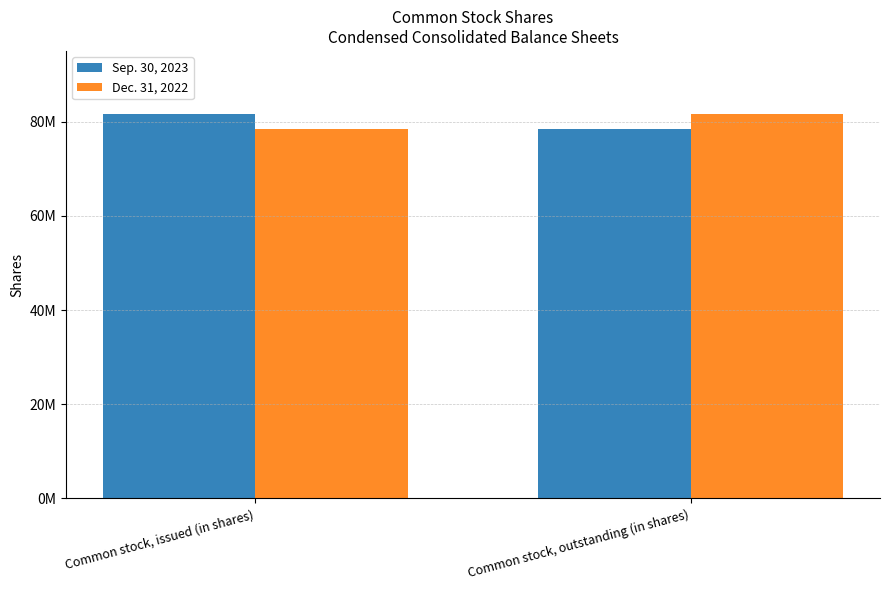

What is the difference between the maximum and minimum values in the Sep. 30, 2023 series?

3296142